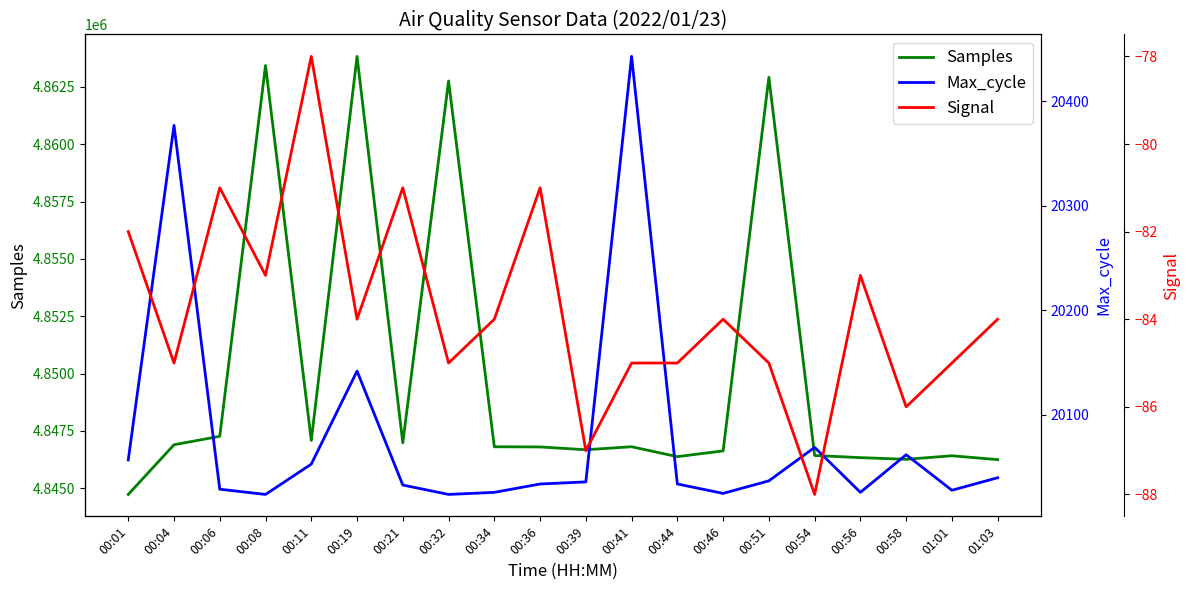

What are all the series names shown in the legend?

Samples, Max_cycle, Signal